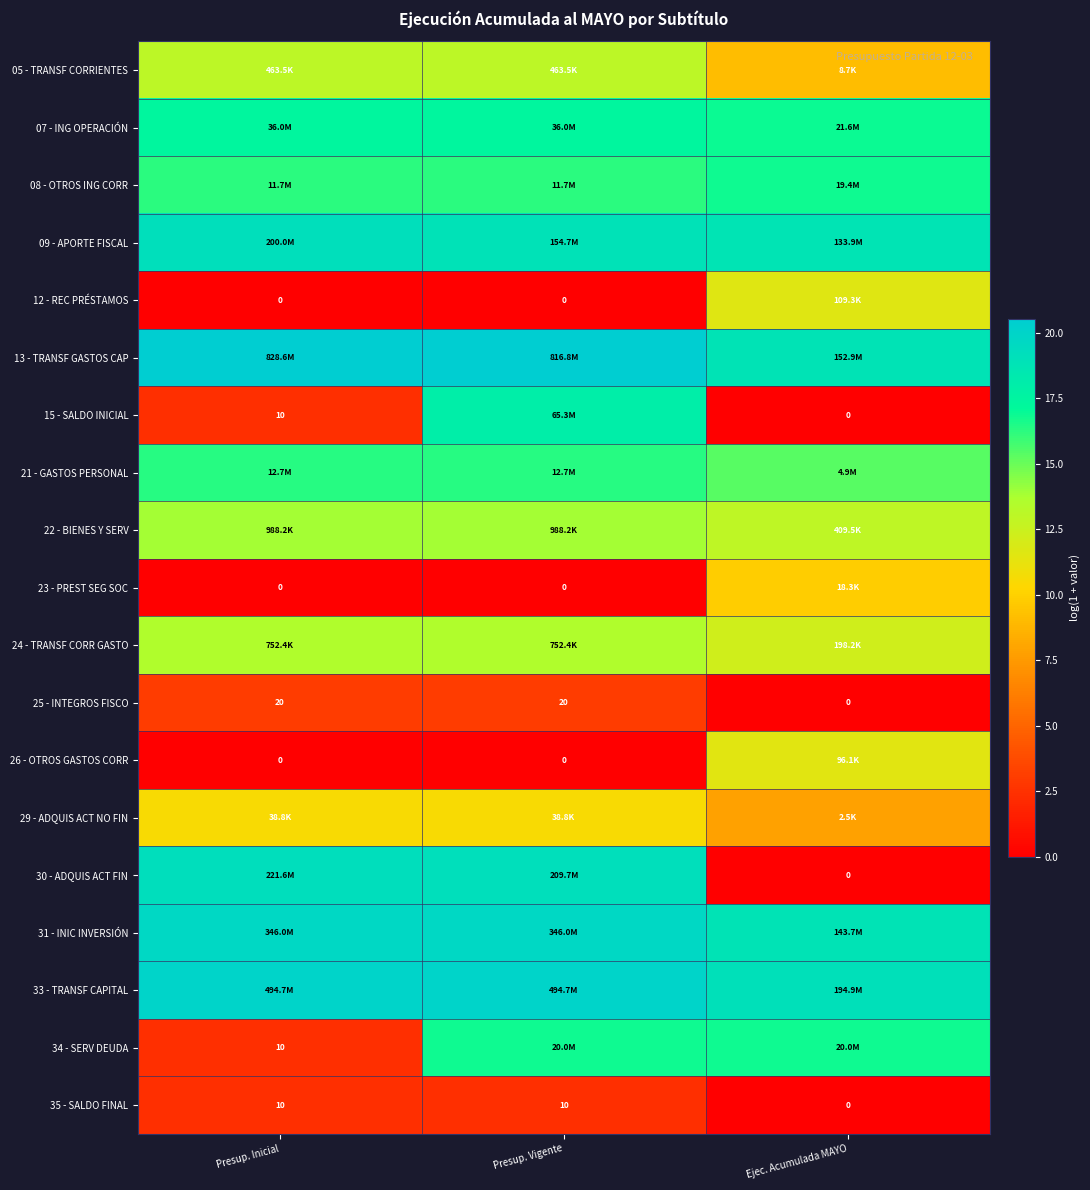

Which category has the lowest value in the 15 - SALDO INICIAL series?

Ejec. Acumulada MAYO